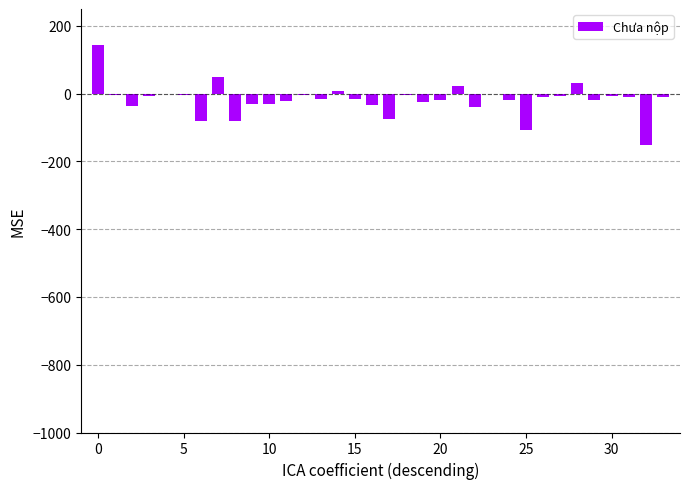

What is the sum of all values?

-616.2